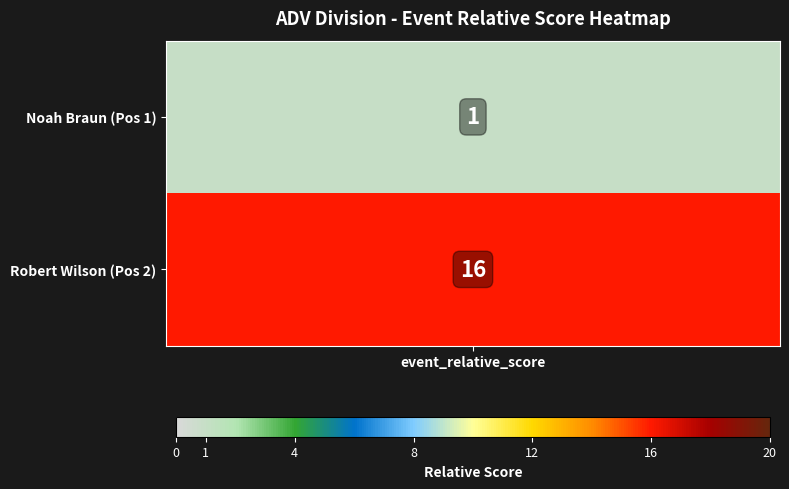

At which label is the value closest to 8?

1